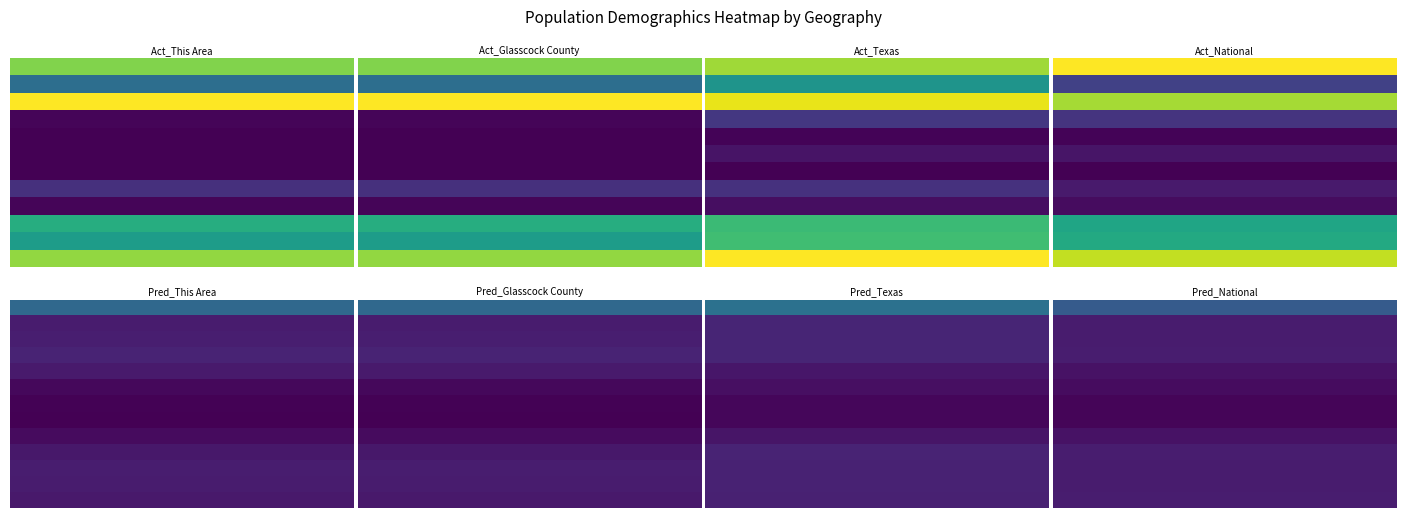

At how many categories does at least one series exceed 0?

7